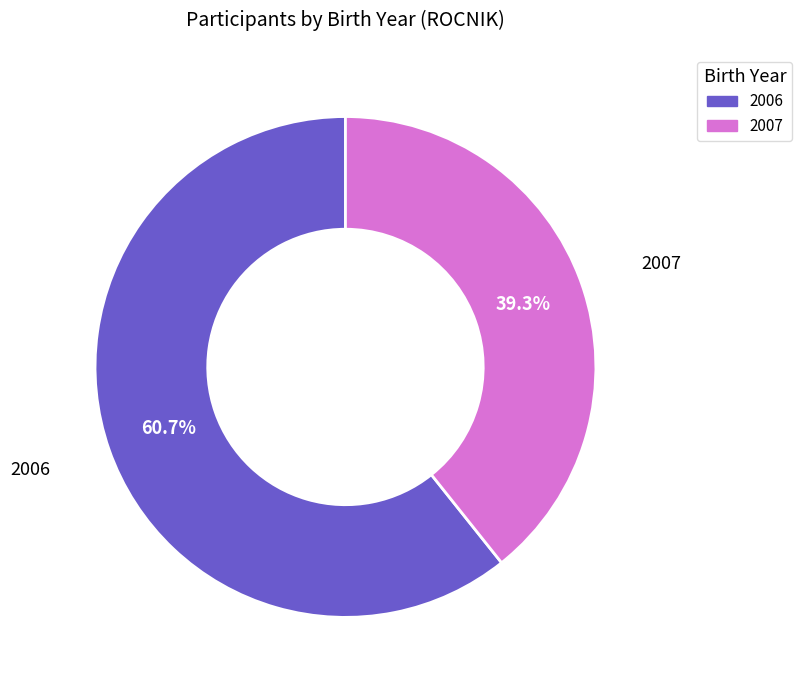

How many segments does this pie chart have?

2